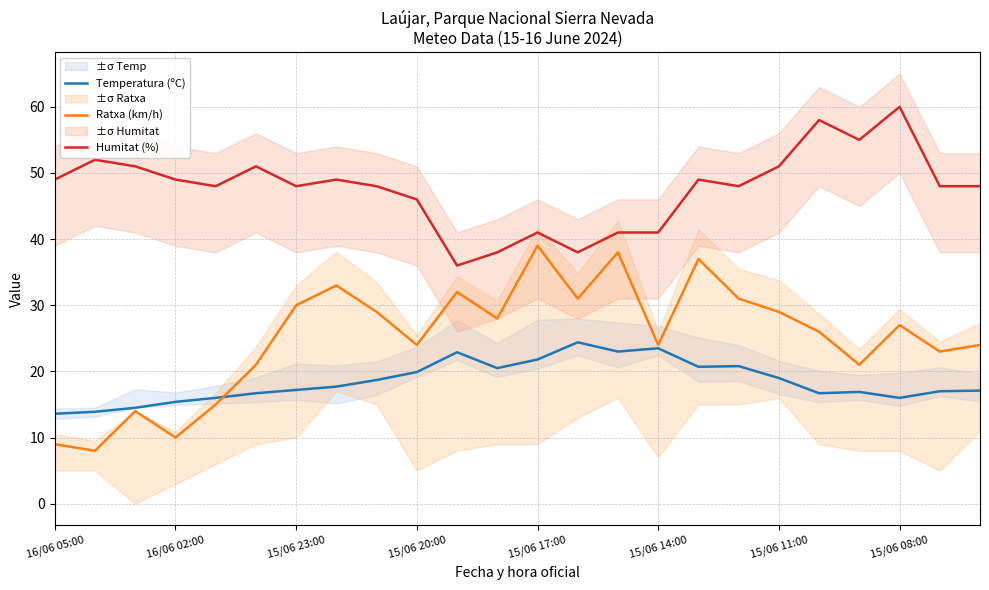

Is the value of Temperatura (ºC) at 13 greater than the value of Humitat (%) at 22?

No